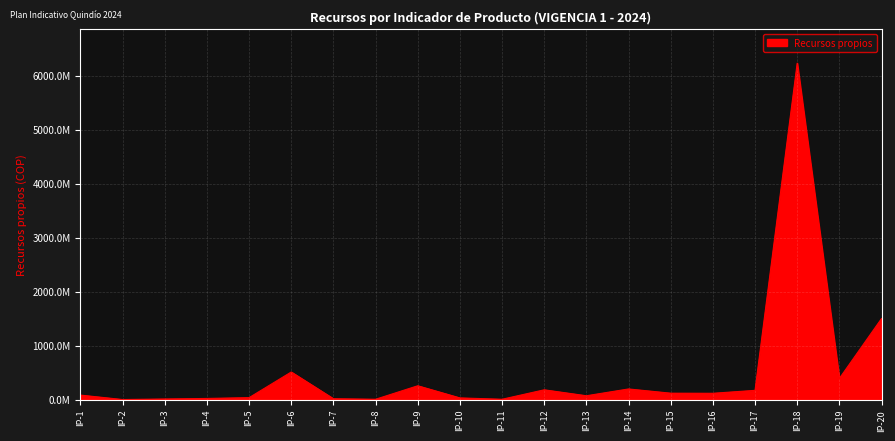

Is it true that the value at IP-3 is 10000000?

True